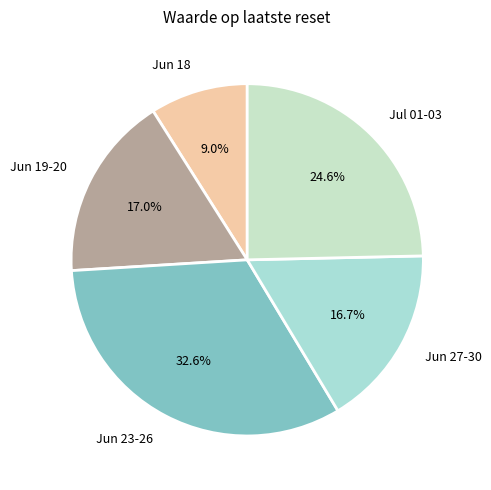

Does Jun 19-20 account for over 50% of the chart?

No